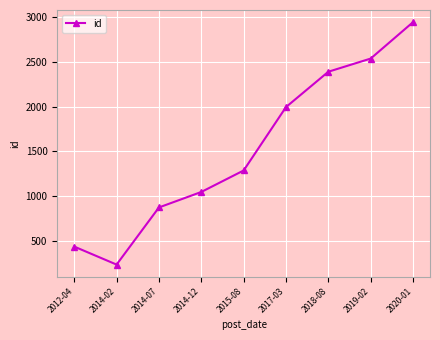

Where is the first local minimum?

2014-02